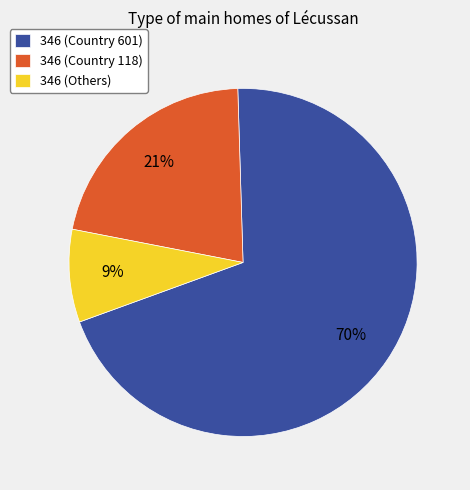

Which slice represents more than half of the pie?

346 (Country 601)